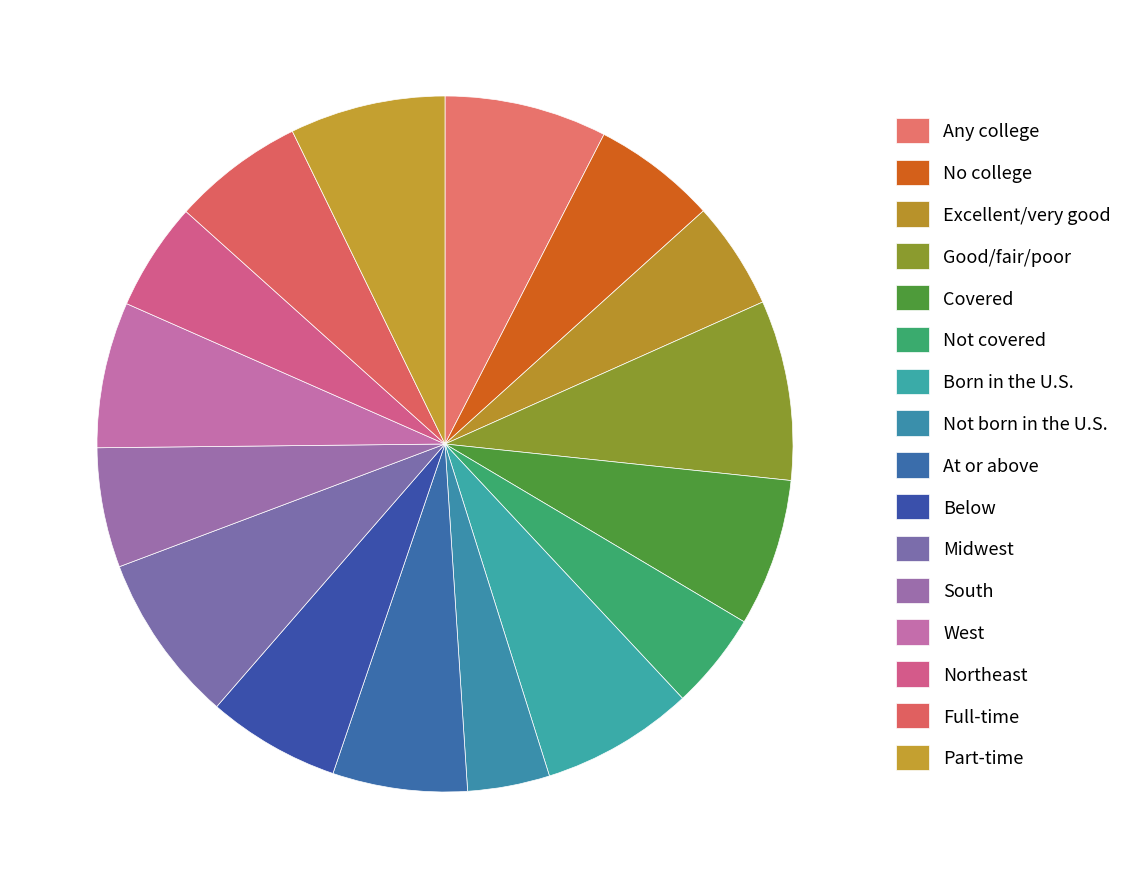

What is the change in value from Midwest to Northeast?

-0.1